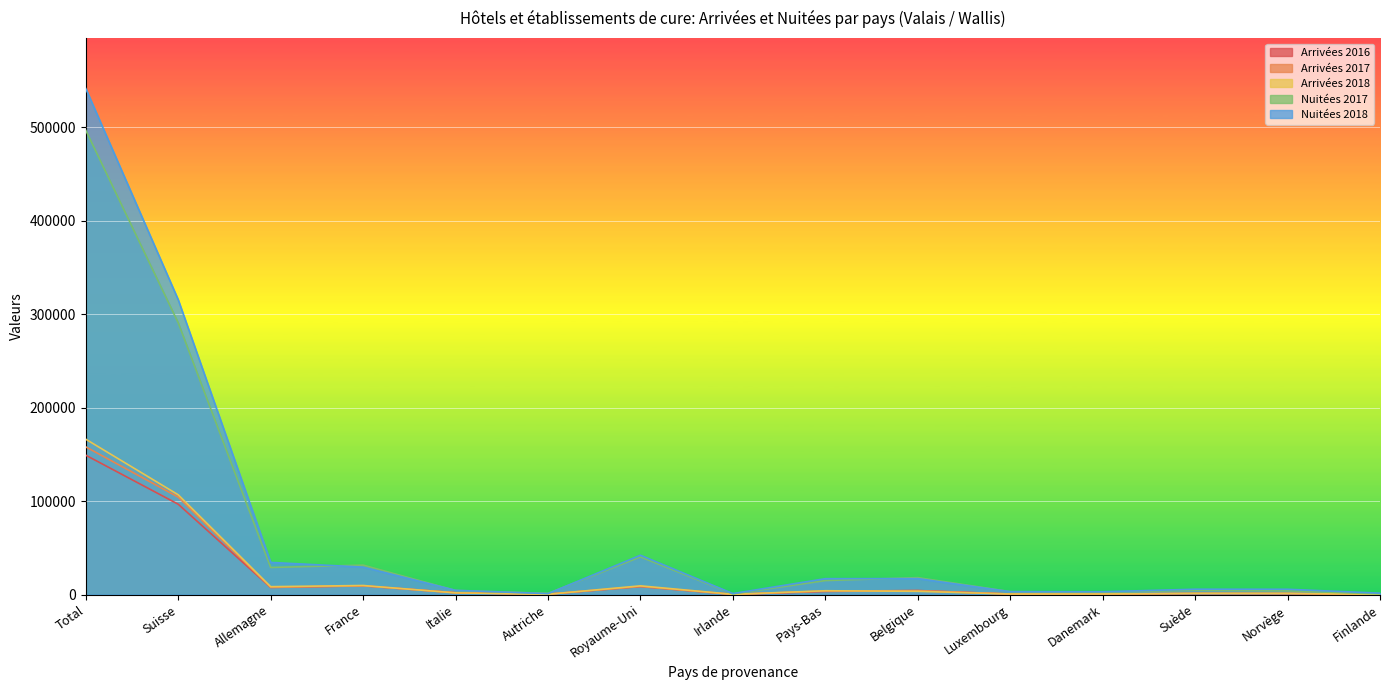

What is the highest value of the Nuitées 2017 series?

496823